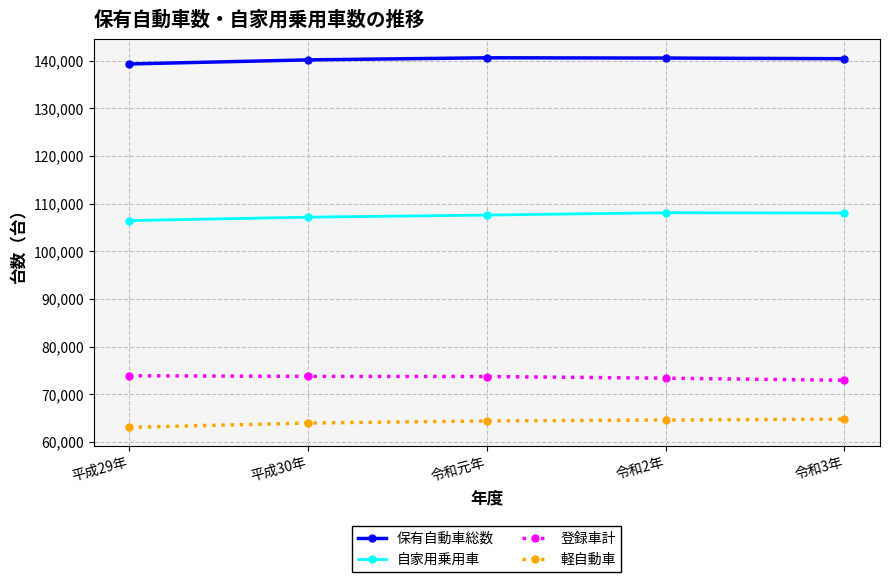

What value does the 登録車計 series have at 平成30年?

73775